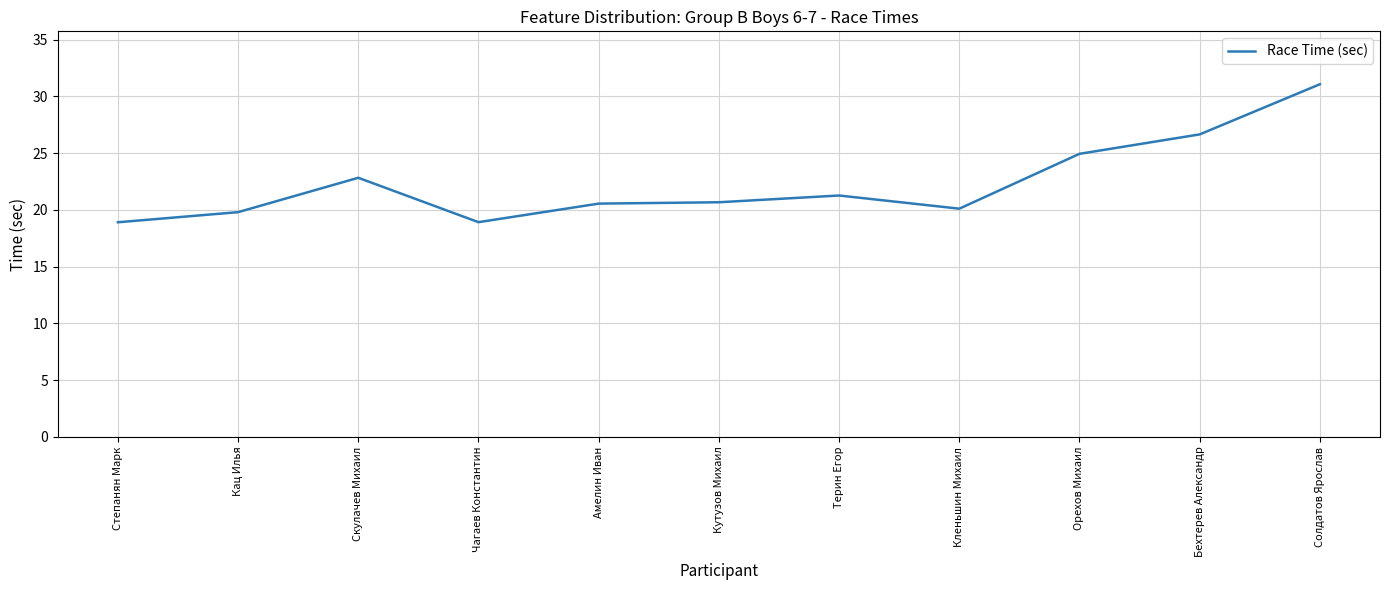

What is the minimum value shown in the chart?

18.9